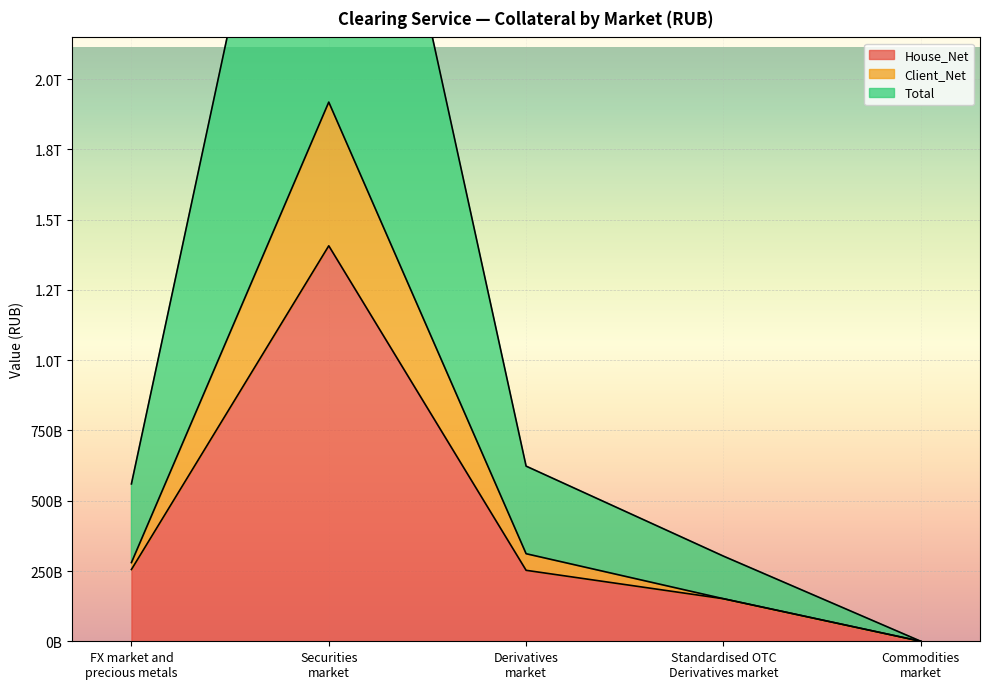

What are all the series names shown in the legend?

House_Net, Client_Net, Total